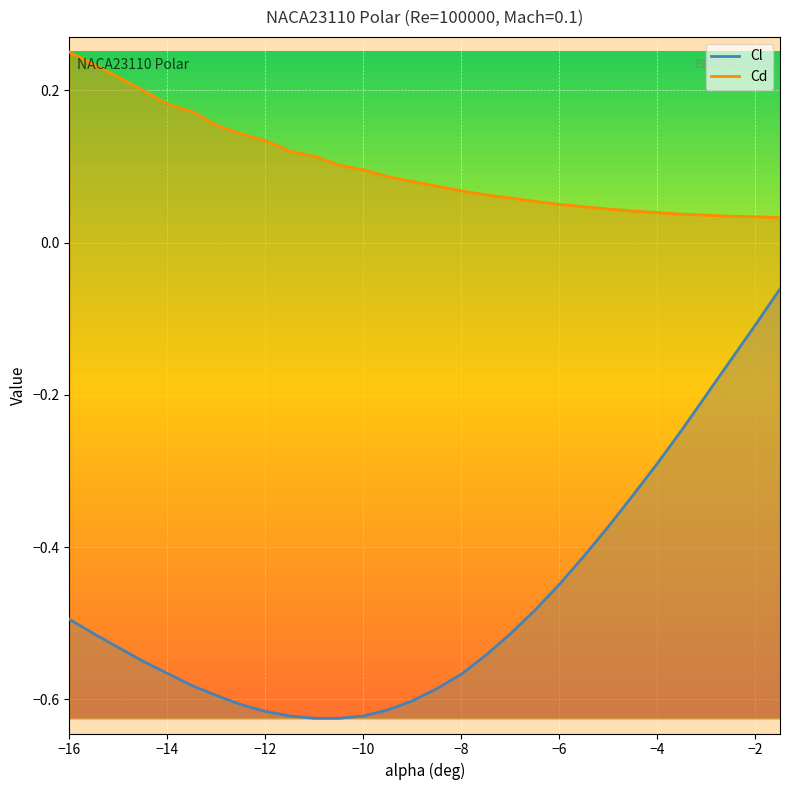

Where is Cd nearest to the value 0?

-1.5